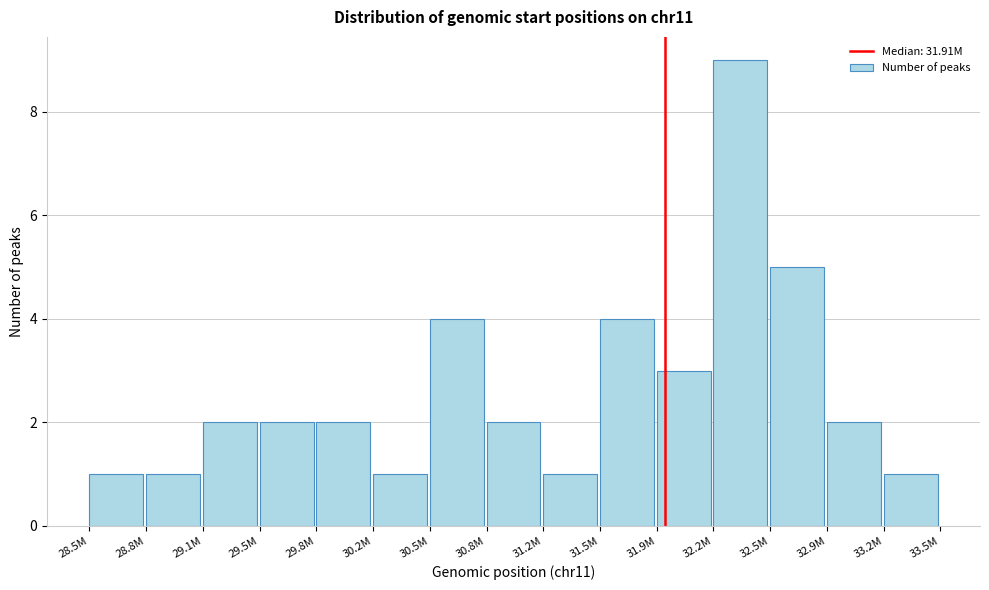

Reading right to left, extract all data points from this chart.

1	2	5	9	3	4	1	2	4	1	2	2	2	1	1